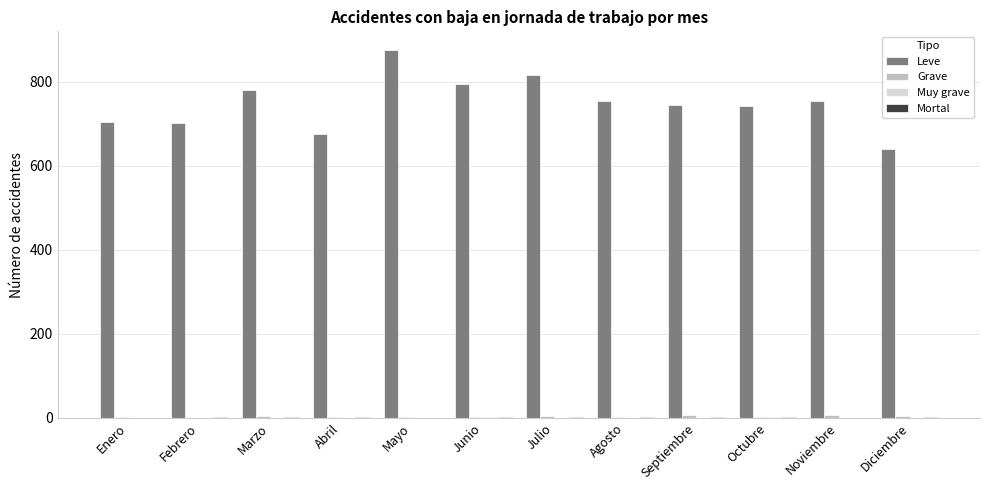

The Leve series shows 398 at Enero. True or false?

False